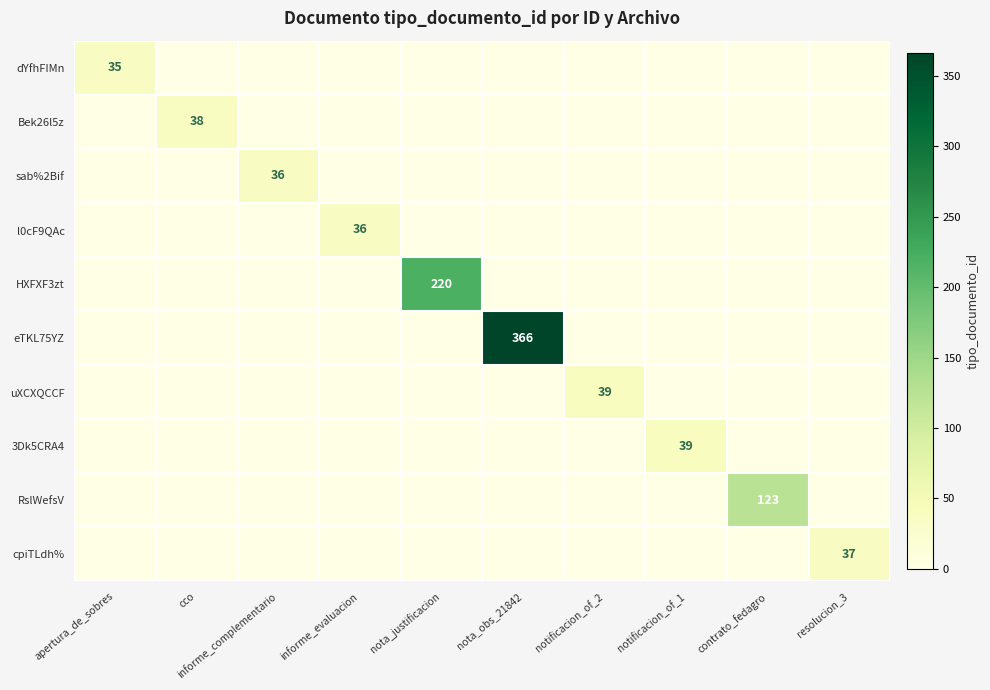

At which label is cpiTLdh% closest to 18?

apertura_de_sobres